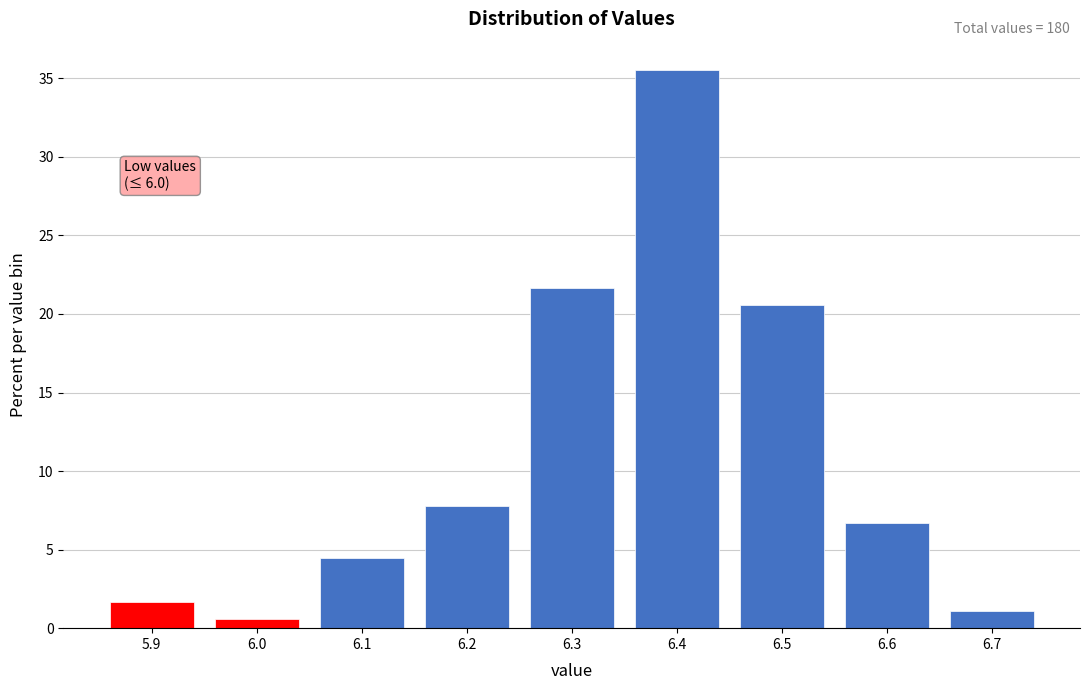

Reading right to left, transcribe all the data shown in this chart.

6.7=1.1	6.6=6.7	6.5=20.6	6.4=35.6	6.3=21.7	6.2=7.8	6.1=4.4	6.0=0.6	5.9=1.7